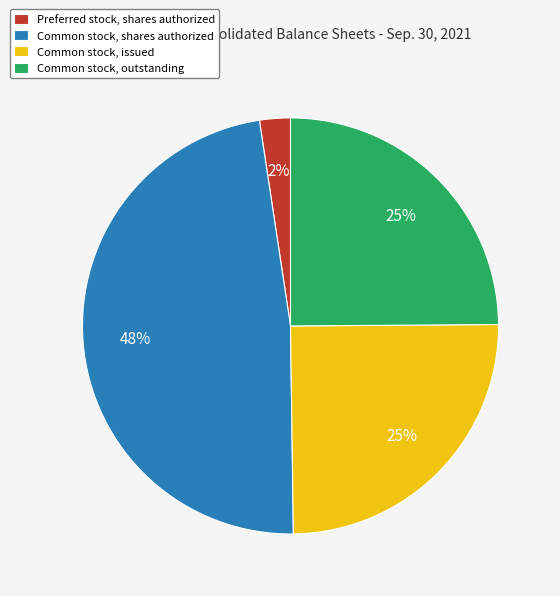

Is it true that Common stock, issued is 14% of the pie?

False